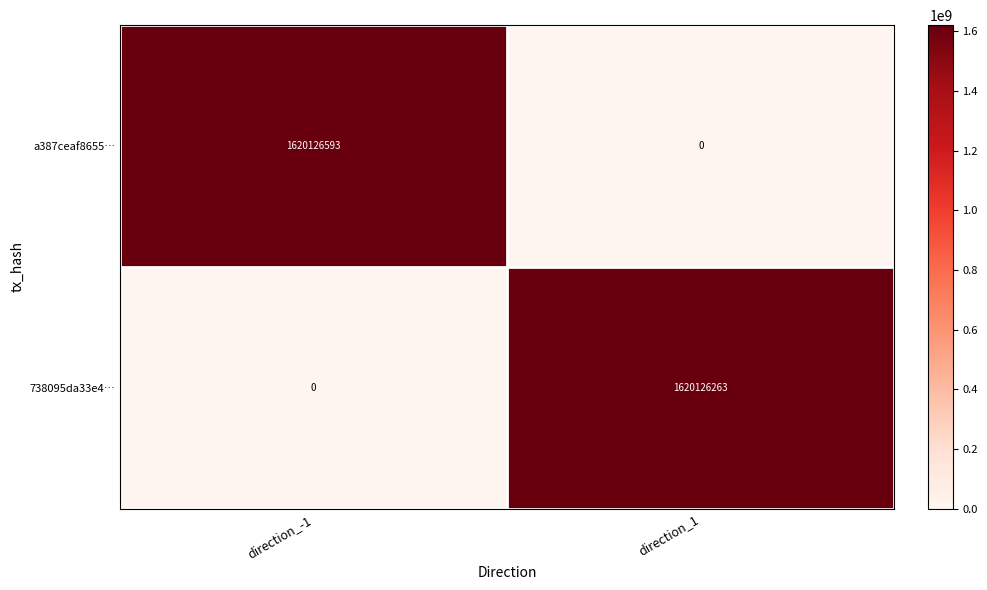

Which category has the highest value in the 738095da33e4… series?

direction_1